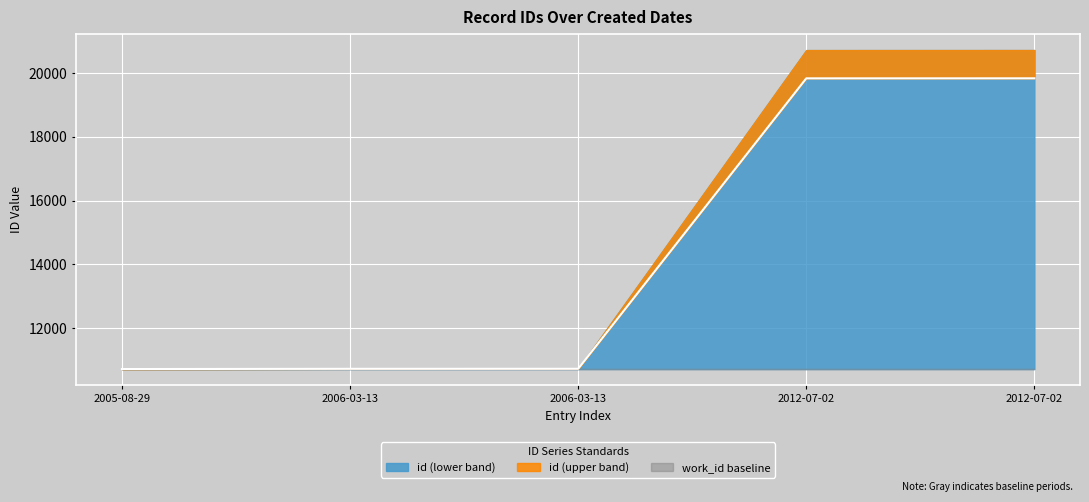

Where is the data nearest to the value 15277?

2006-03-13